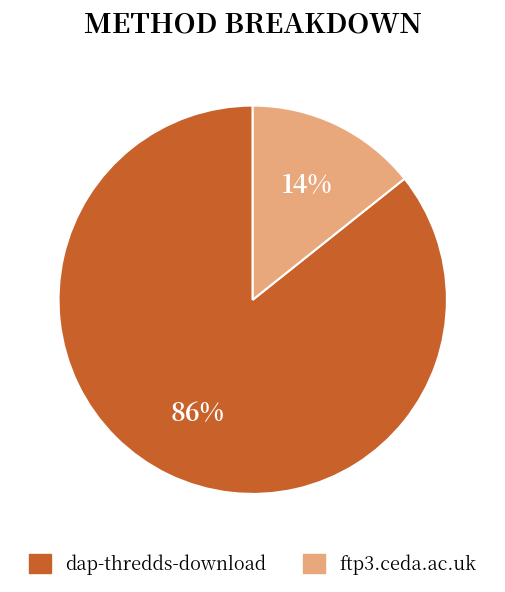

Rank the categories by value from highest to lowest.

dap-thredds-download, ftp3.ceda.ac.uk